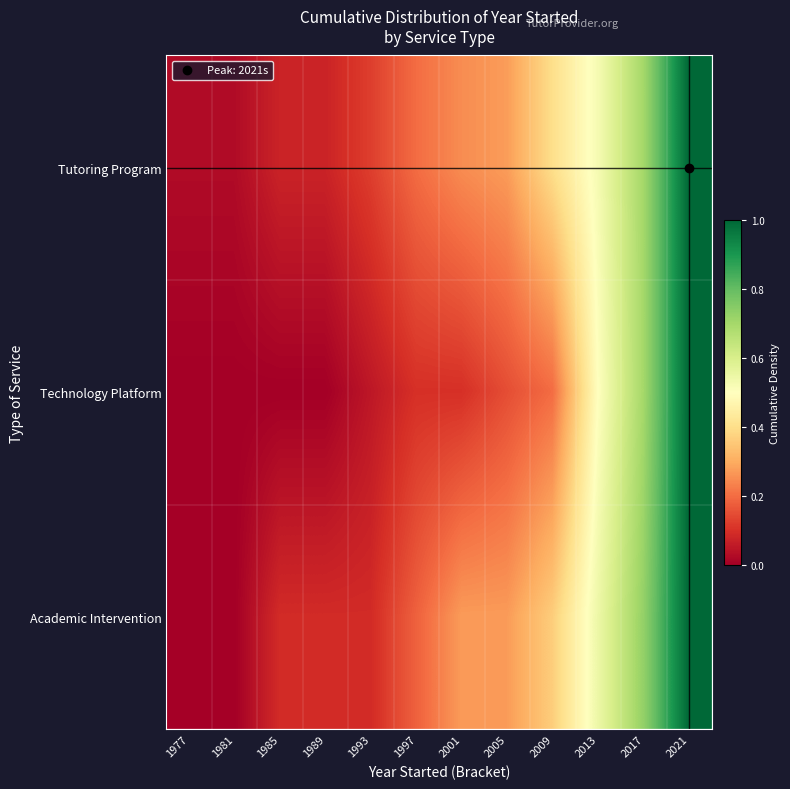

List the series in order of their peak value, highest first.

Tutoring Program, Technology Platform, Academic Intervention